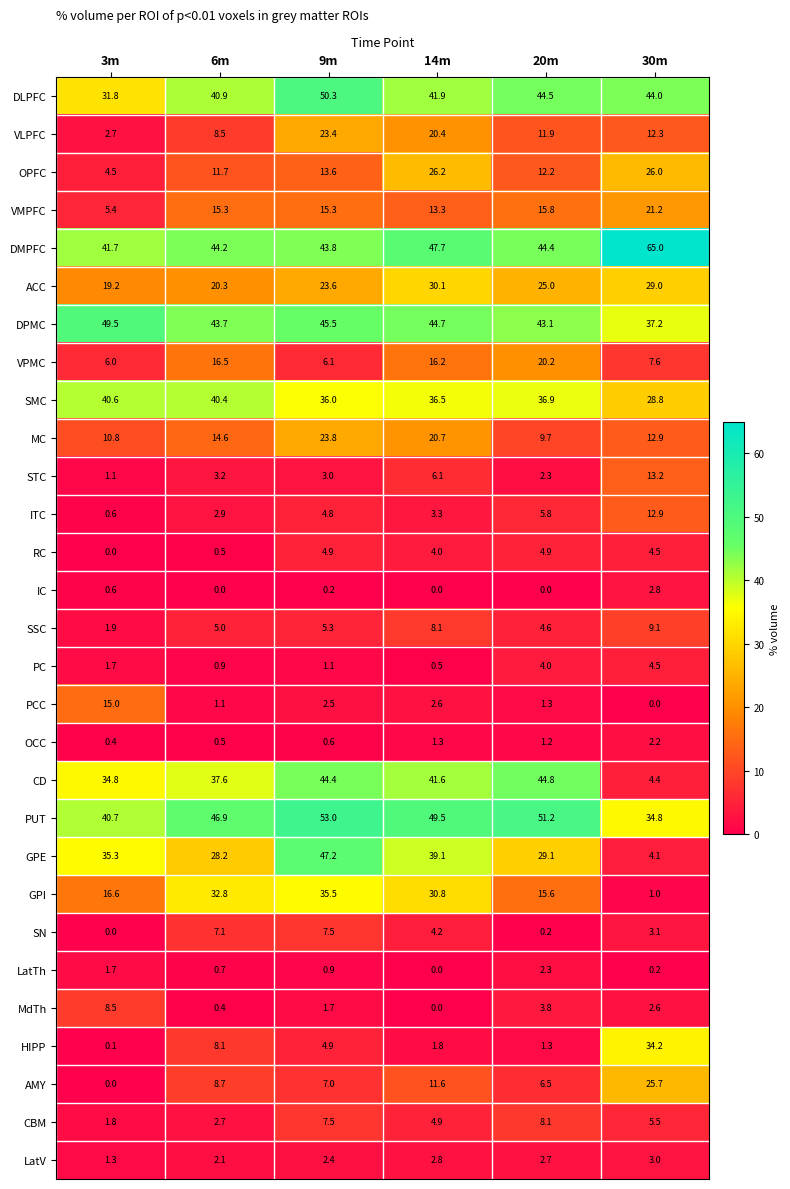

Is the value of SN at 9m greater than the value of PUT at 9m?

No